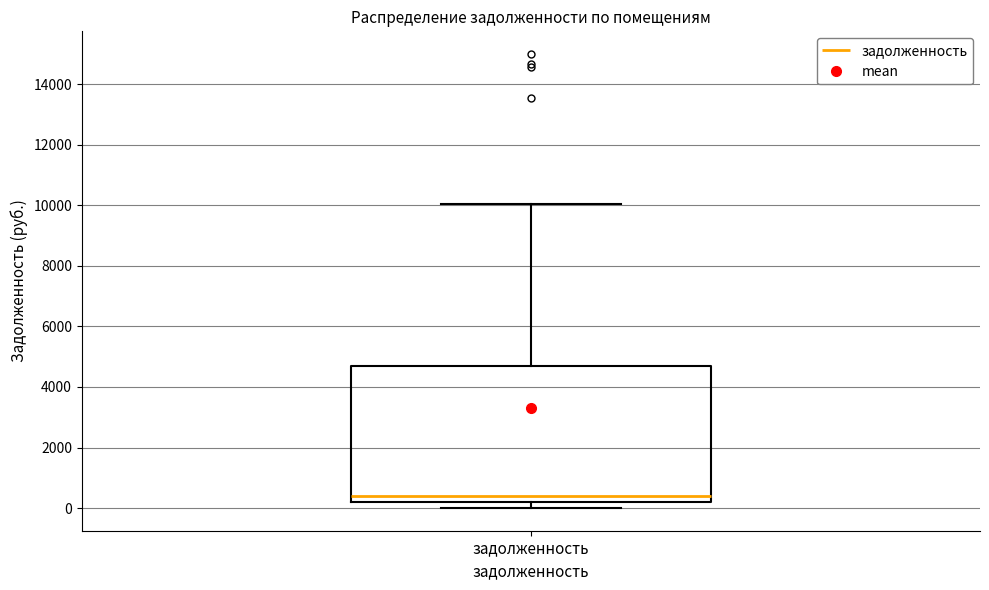

Where is the upper edge of the box for задолженность on the y-axis? The values are not printed on the chart, so give them approximately, as read against the axis.

4600